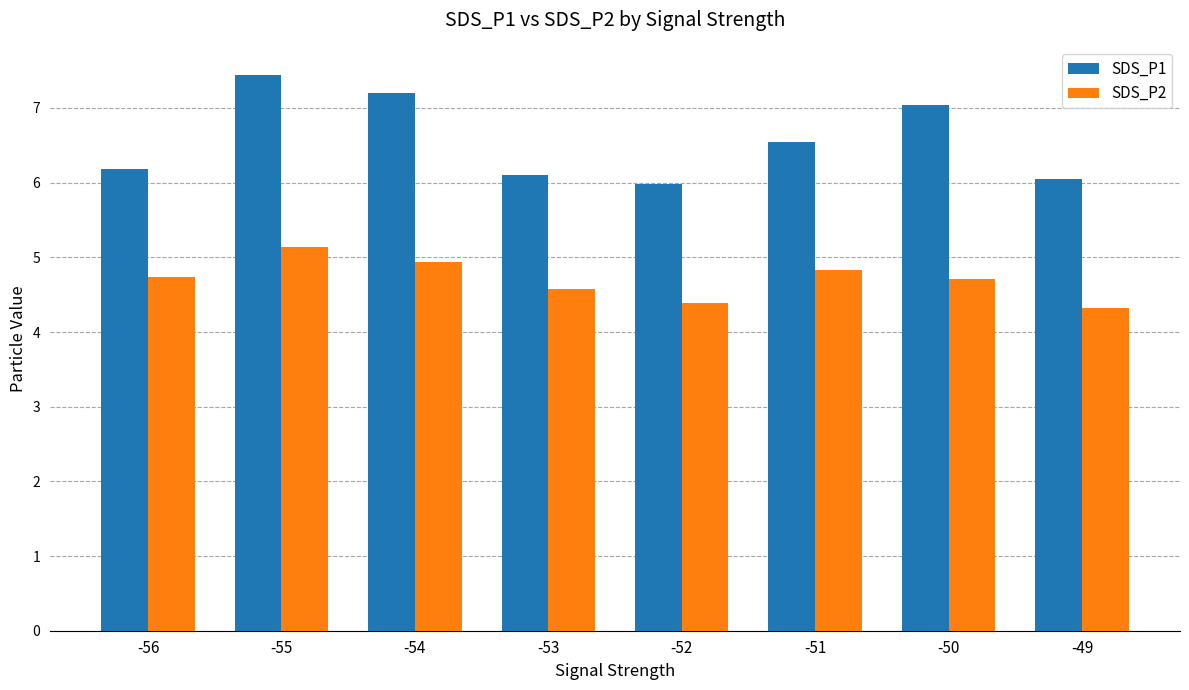

What is the spread (max minus min) of values at -50?

2.3